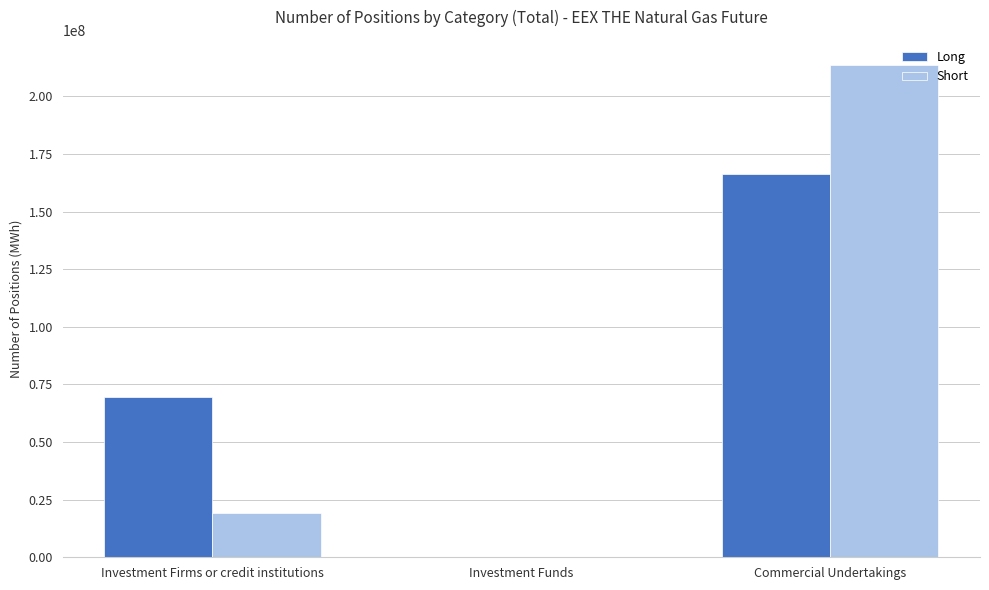

Reading left to right, transcribe all the data shown in this chart.

Long: 69667570	0	166253228
Short: 19384259	0	213854486